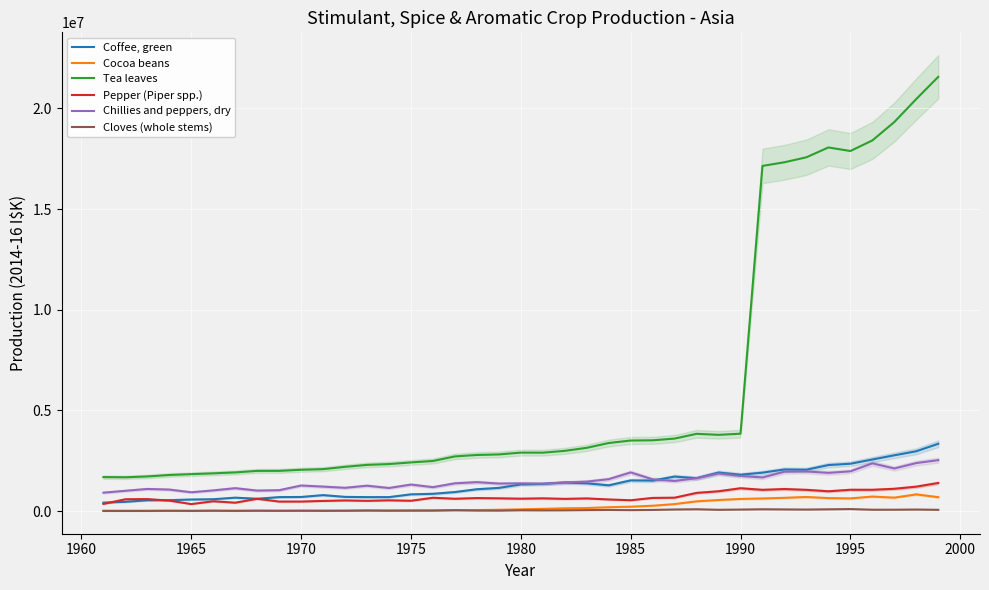

What is the value of the Cocoa beans point at the 26th from the left?

264566